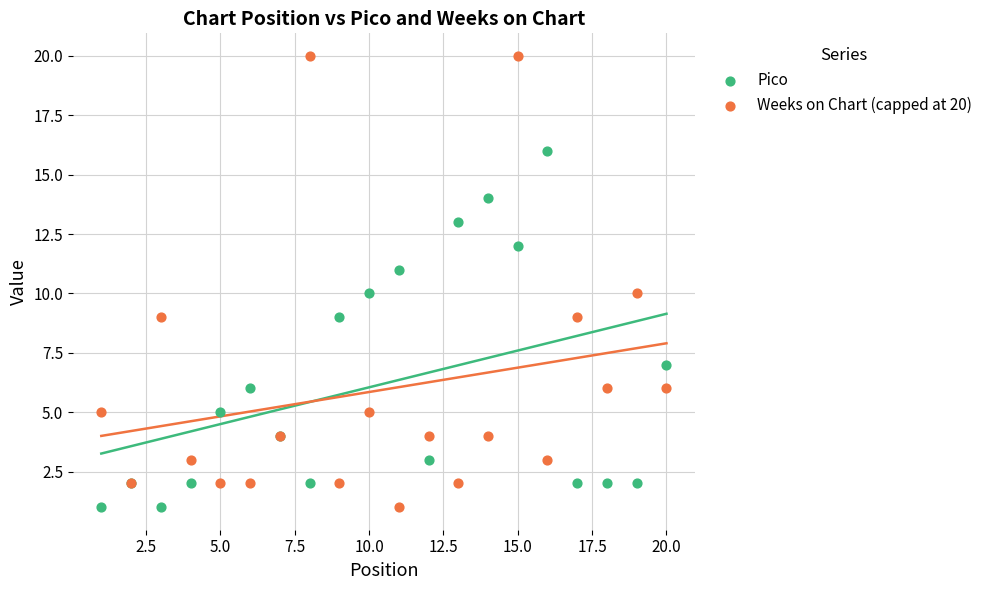

Which series contains the highest Y value?

Weeks on Chart (capped at 20)